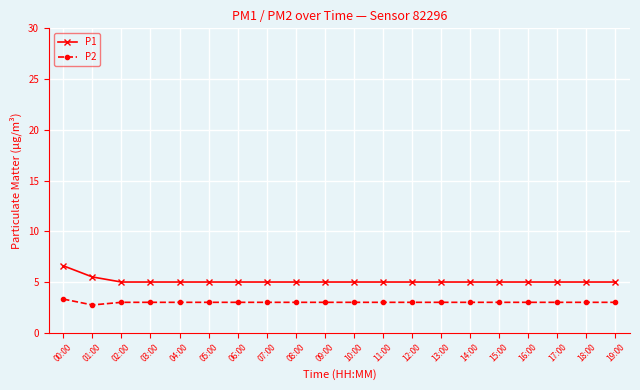

How many lines are shown in the chart?

2